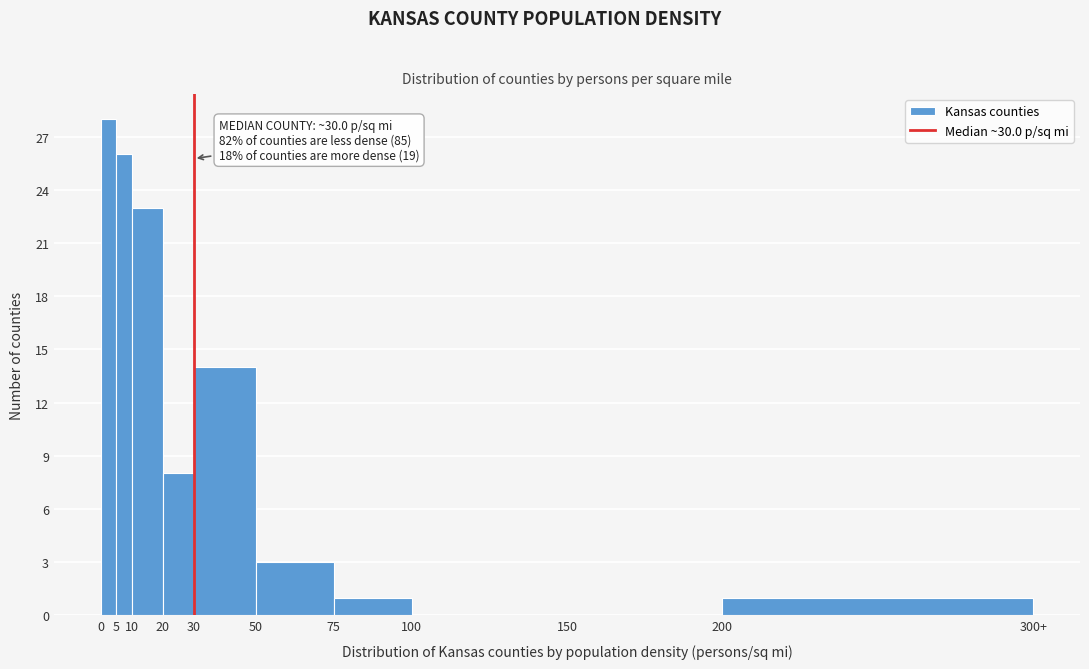

Reading left to right, transcribe all the data shown in this chart.

0=28	5=26	10=23	20=8	30=14	50=3	75=1	100=0	150=0	200=1